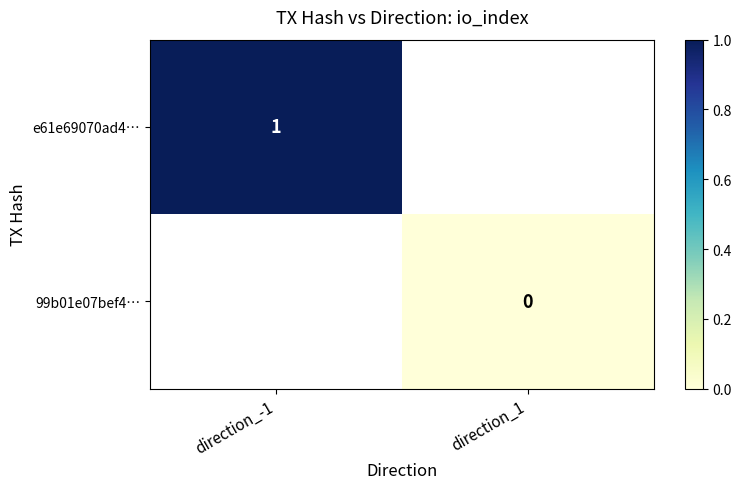

True or false: e61e69070ad4… has a value of 1 at direction_-1.

True